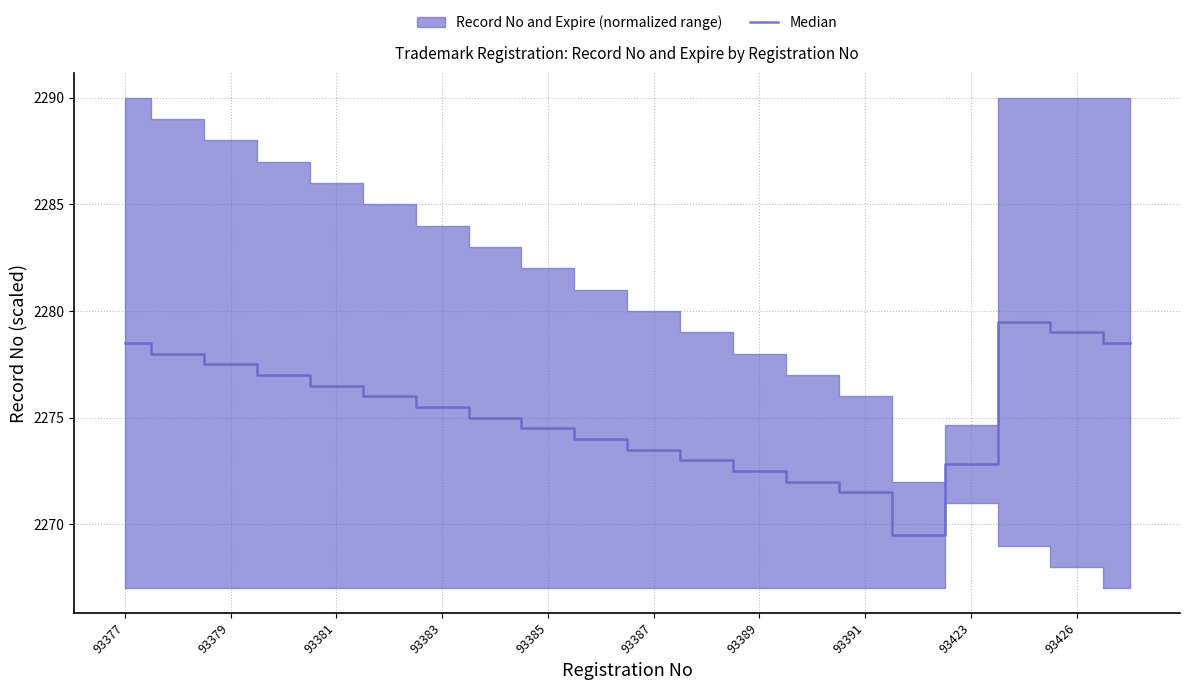

At which category does the data reach its first local peak?

17